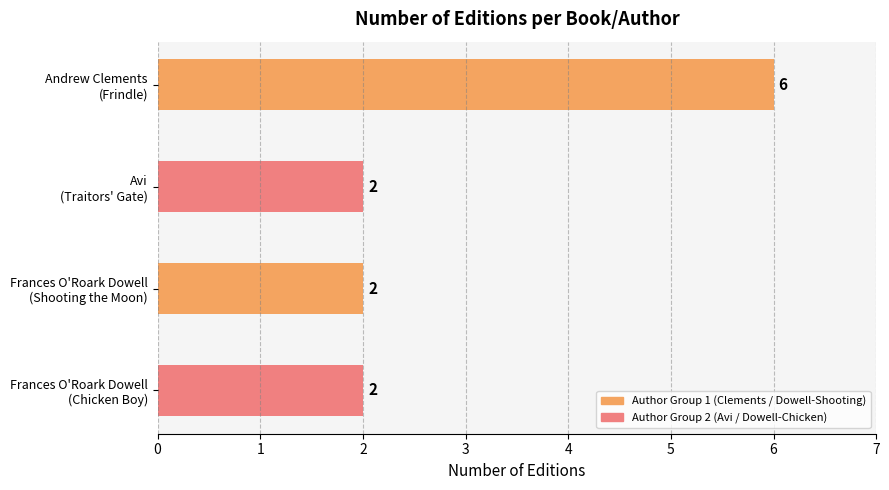

How many values are between 2 and 6?

4